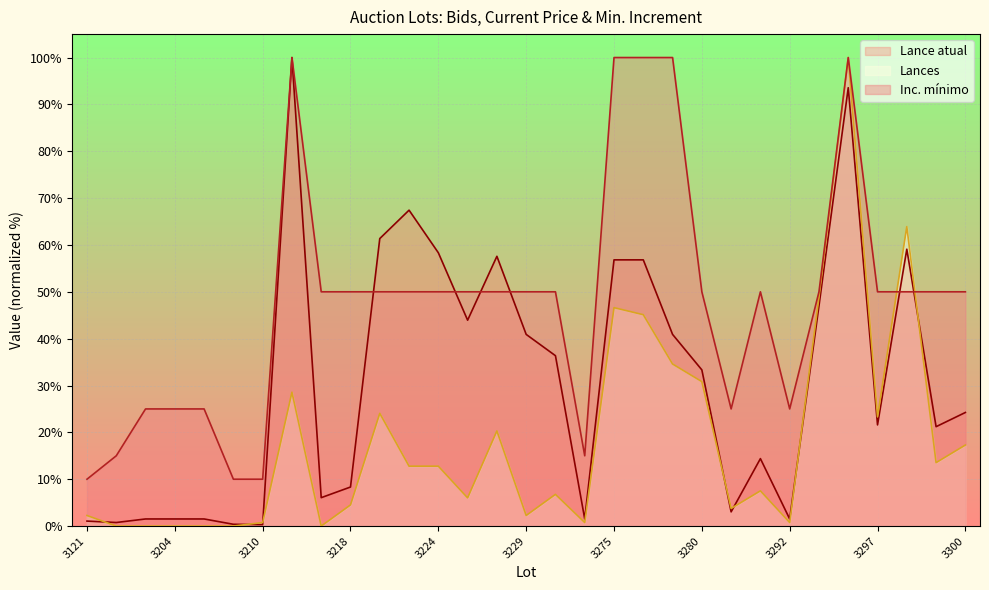

How many interior local valleys does the Lance atual series have?

9